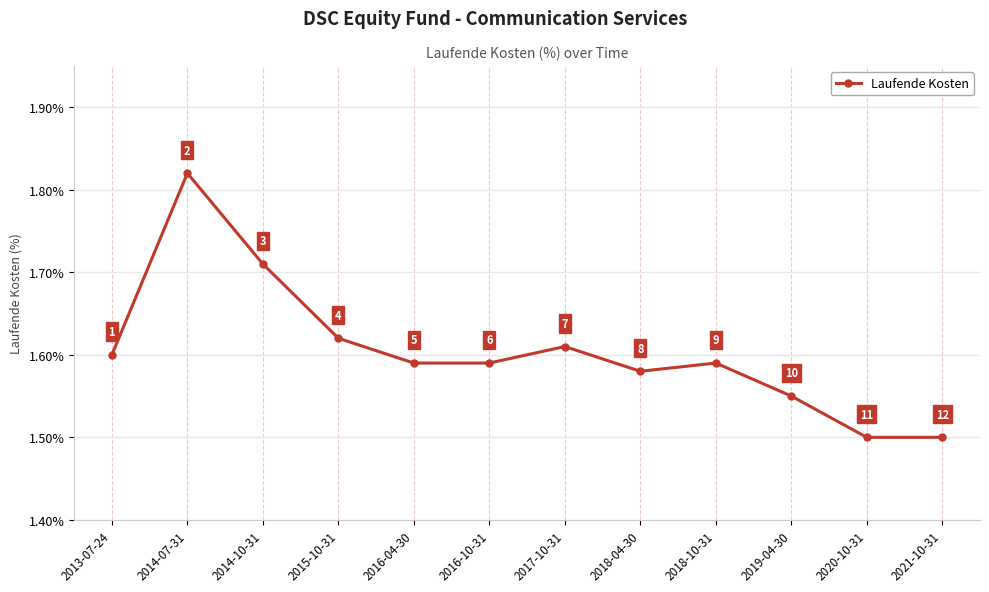

Count the values in the range 1 to 2.

12